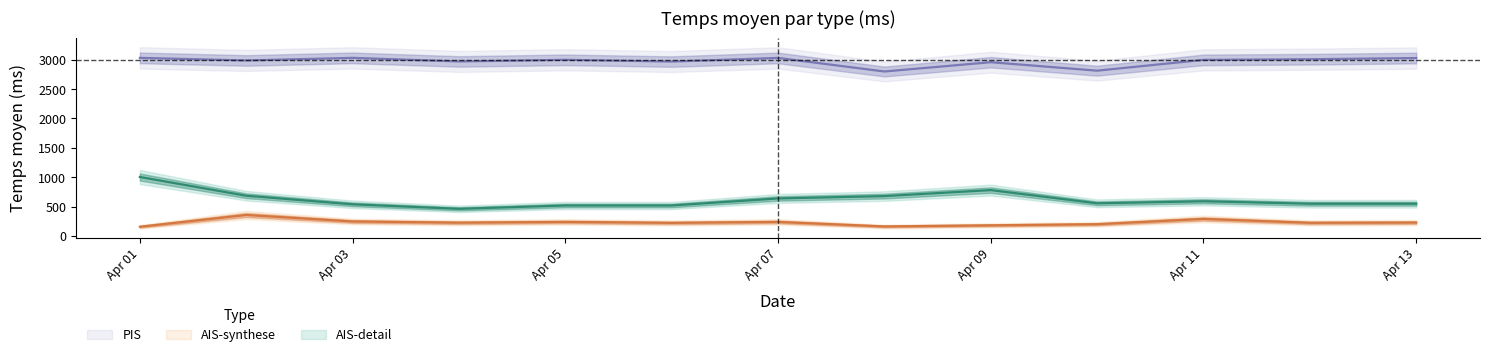

Is it true that PIS equals 3032 at 2023-04-03?

True